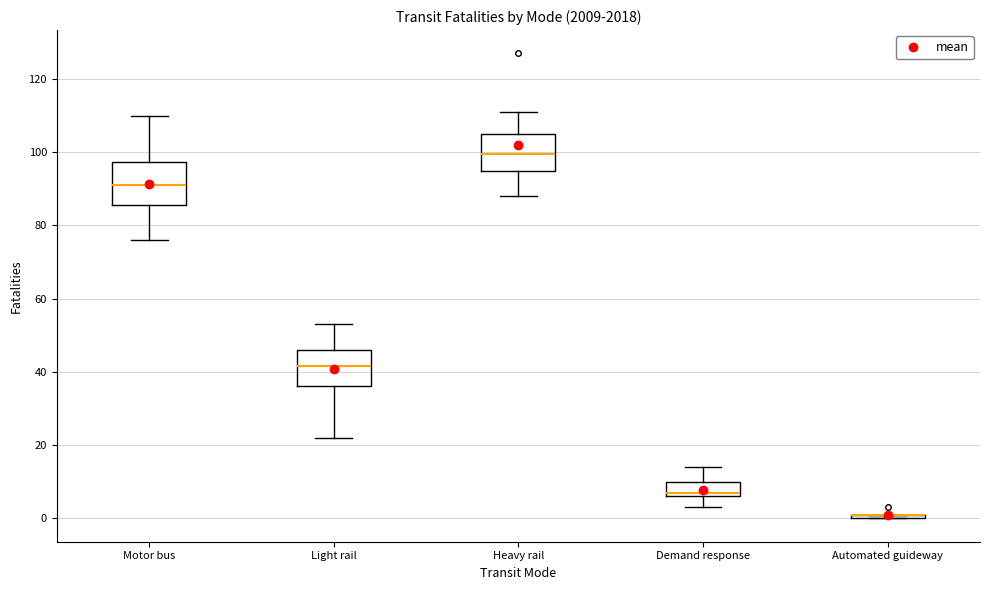

Reading left to right, read every box against the y-axis: the position of its median line, the range the box covers, and the ends of its whiskers. The values are not printed on the chart, so give them approximately, as read against the axis.

Motor bus: median 92, box 86 to 98, whiskers 76 to 110
Light rail: median 42, box 36 to 46, whiskers 22 to 54
Heavy rail: median 100, box 94 to 106, whiskers 88 to 112
Demand response: median 8, box 6 to 10, whiskers 4 to 14
Automated guideway: box collapsed to a line at 2, whiskers 0 to 2